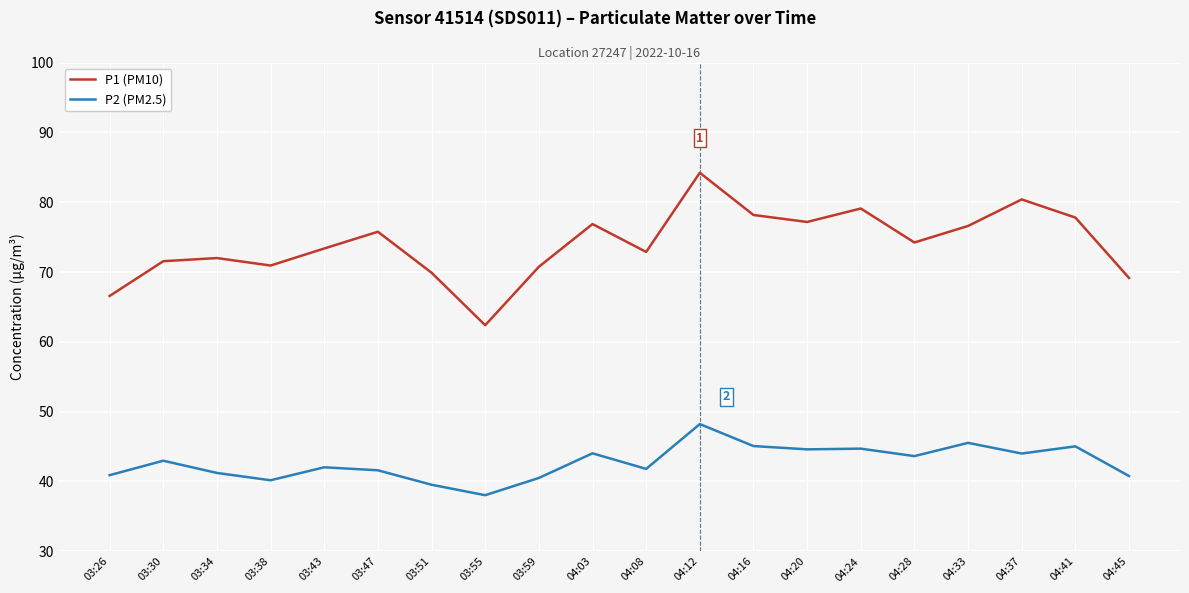

Which category has the lowest value across all series?

03:55